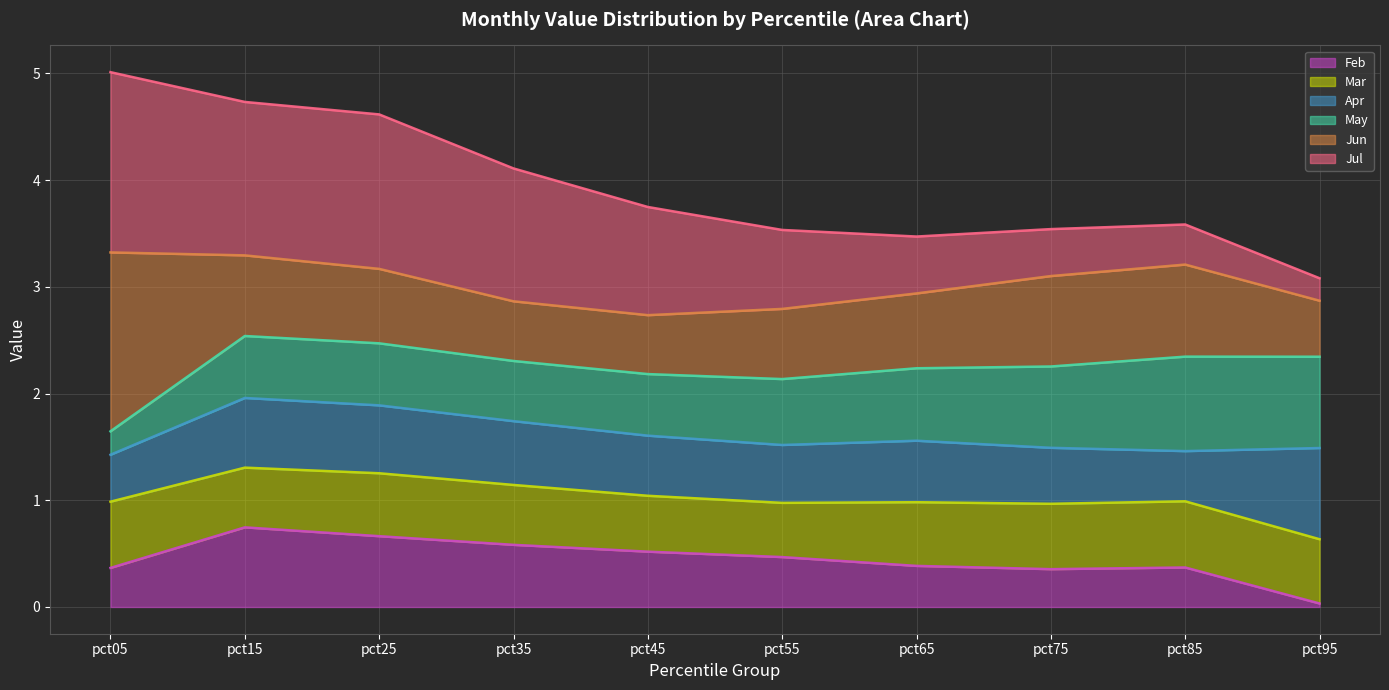

What is the average value of the Jul line series?

3.9